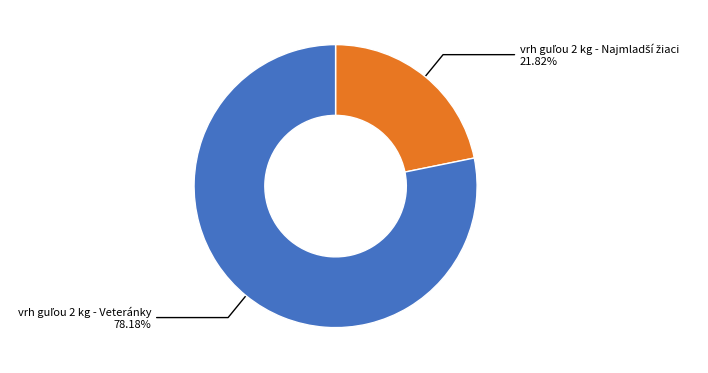

Is there any slice that represents more than half of the pie?

Yes